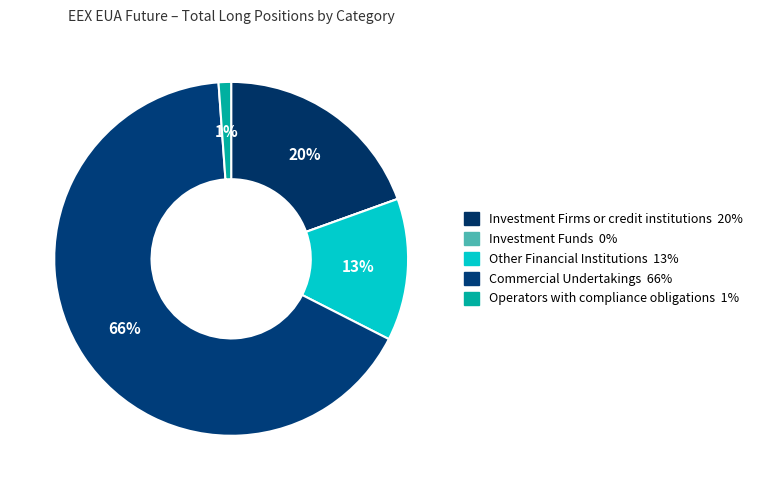

What is the largest slice in the pie chart?

Commercial Undertakings (Long)